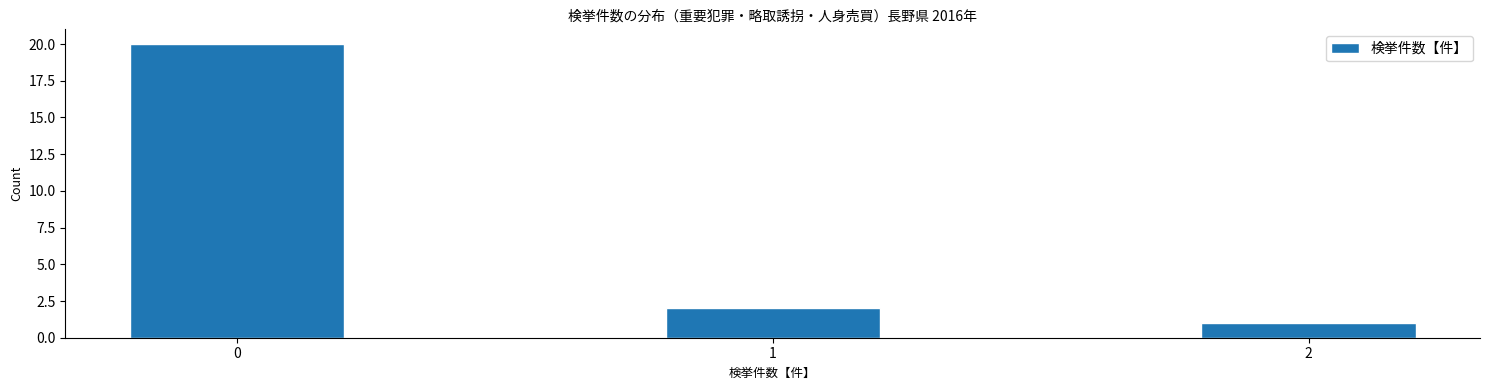

Reading left to right, extract all data points from this chart.

0=20	1=2	2=1